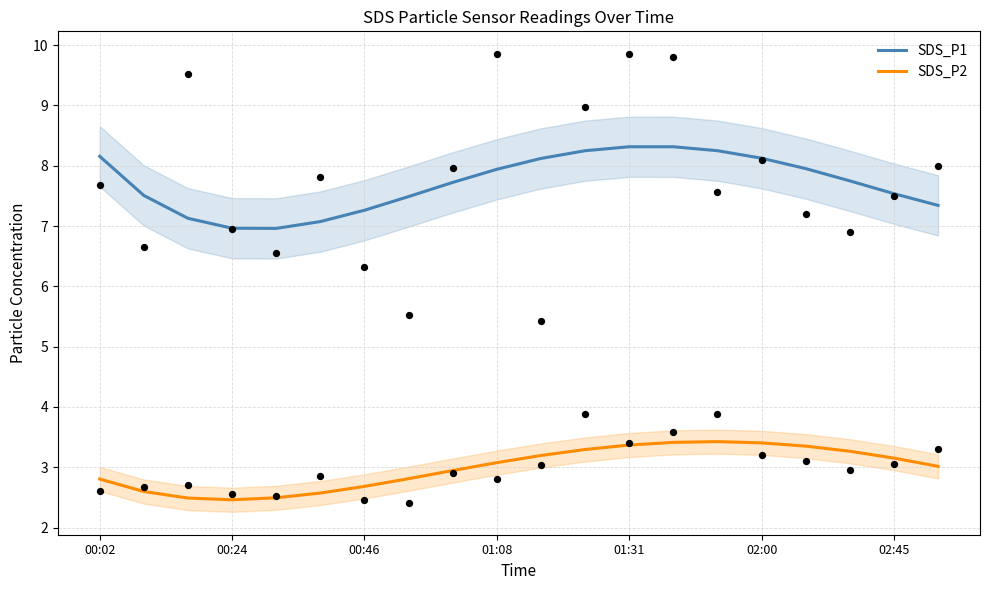

Which series reaches the maximum Y coordinate?

SDS_P1